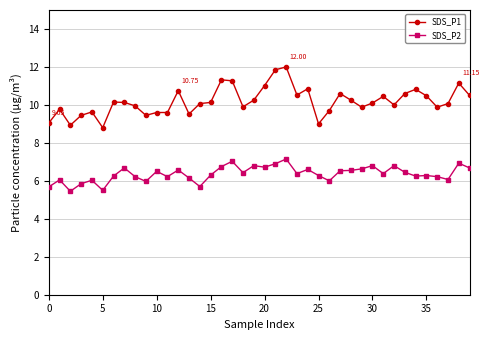

True or false: SDS_P1 has more than 0 interior local peaks.

True